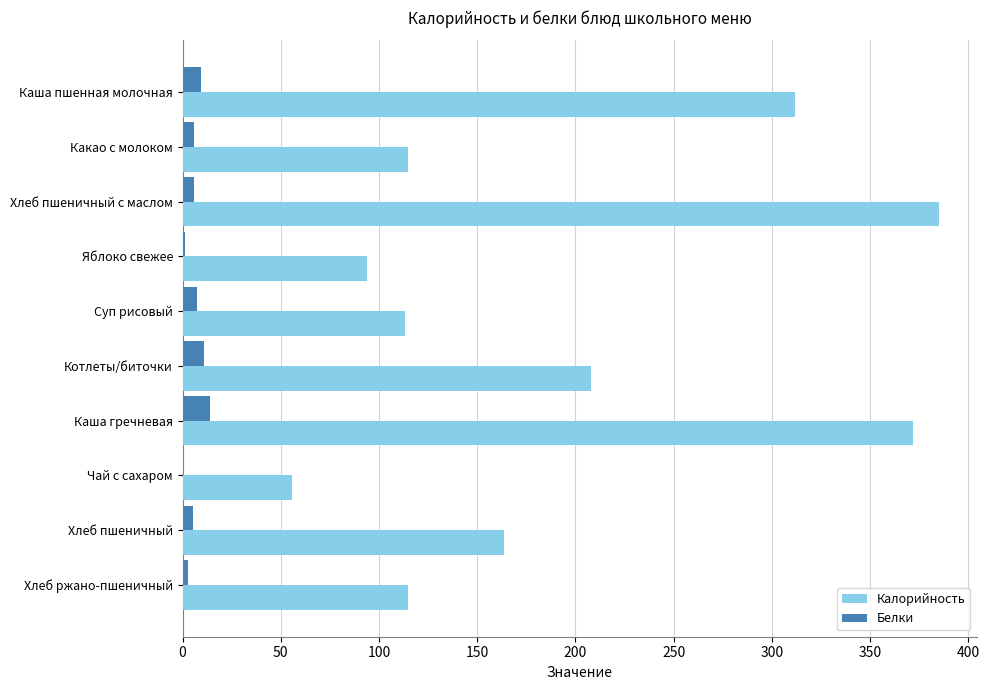

True or false: Калорийность has a value of 94.0 at Яблоко свежее.

True